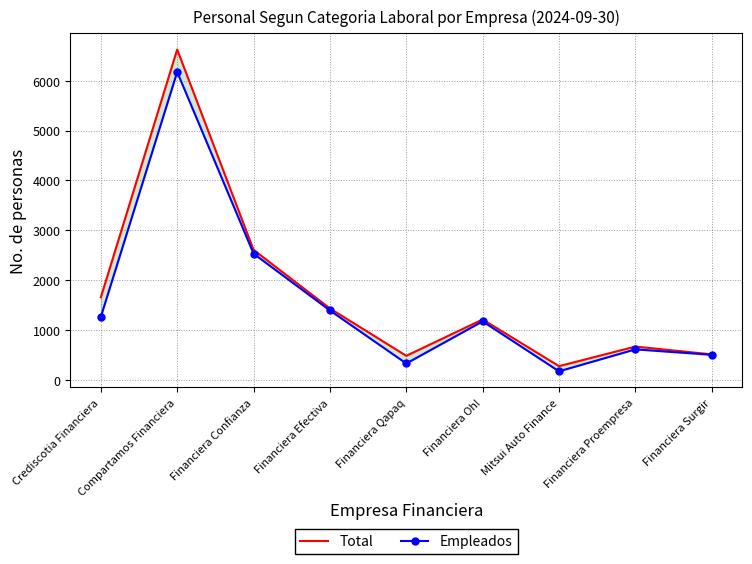

What are all the series names shown in the legend?

Total, Empleados